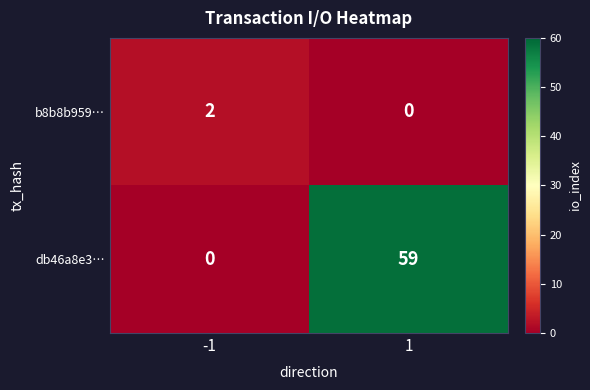

What is the highest value of the db46a8e3… series?

59